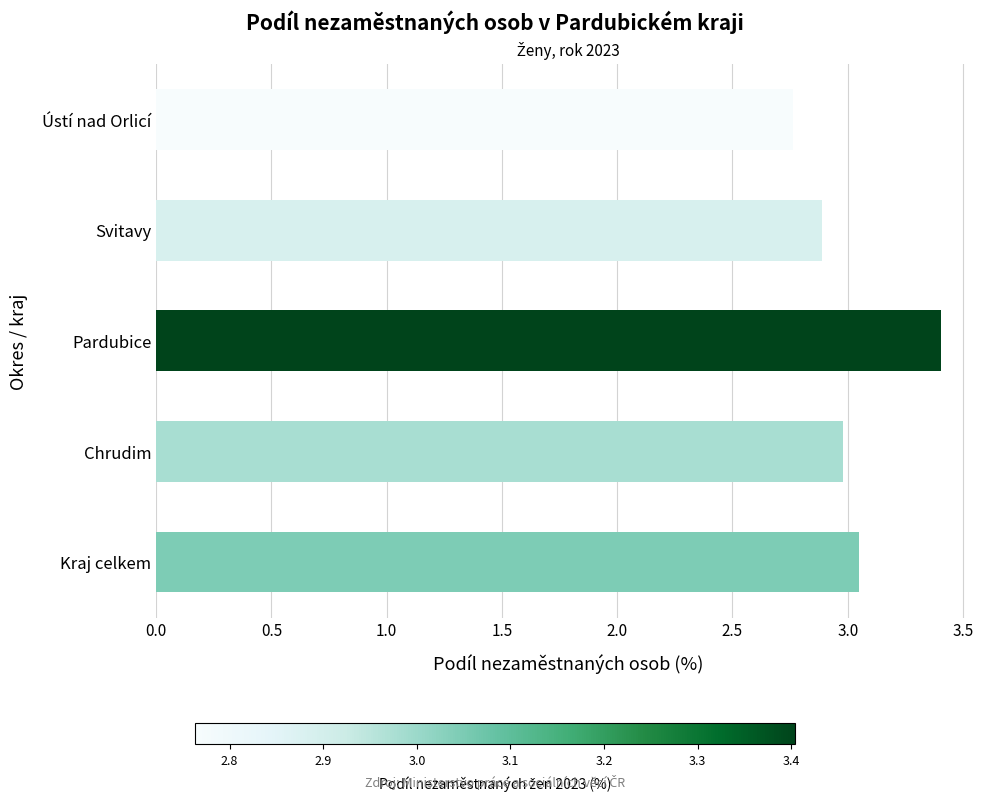

What is the change in value from Pardubice to Ústí nad Orlicí?

-0.6